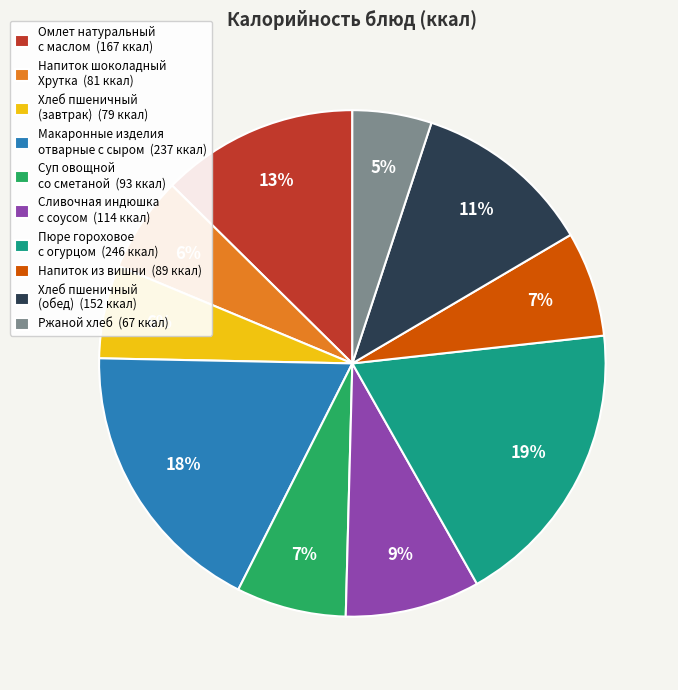

Does any single category account for the majority?

No